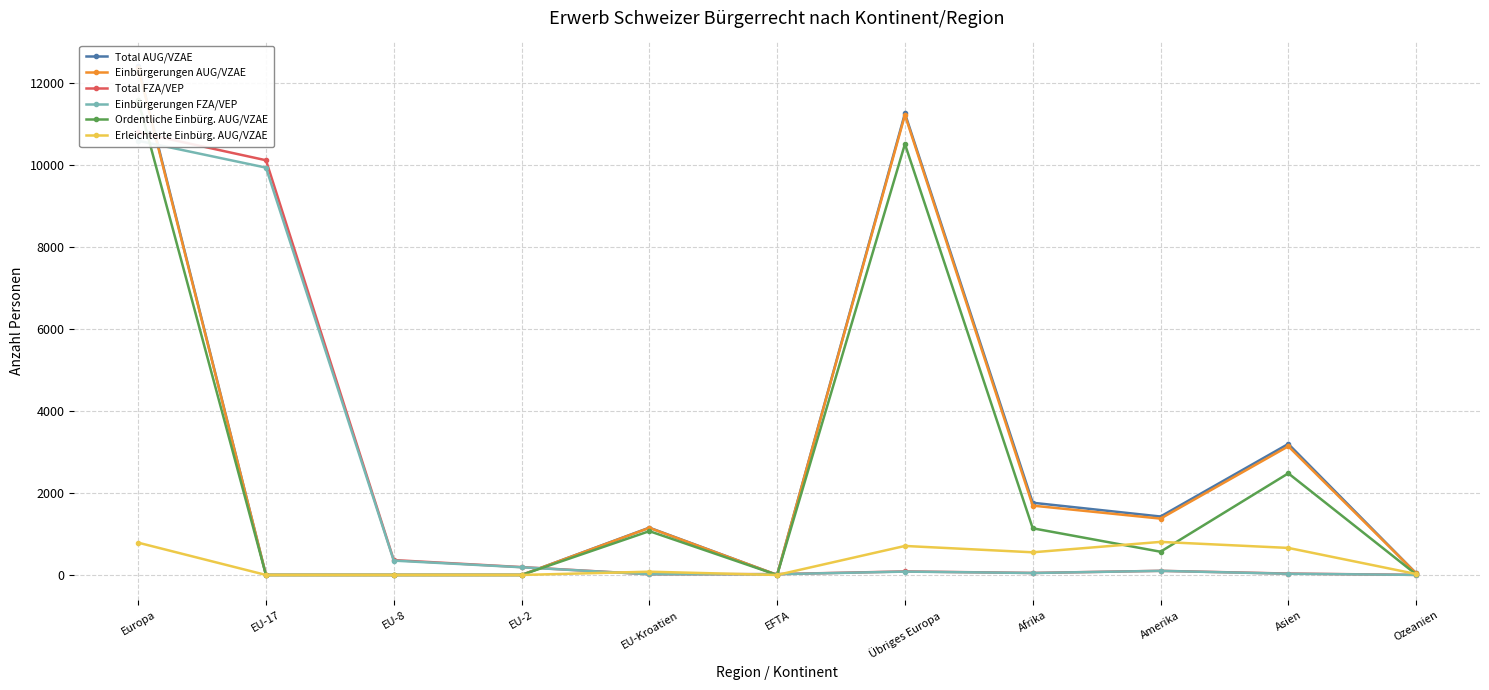

At which label is Total AUG/VZAE closest to 6208?

Asien